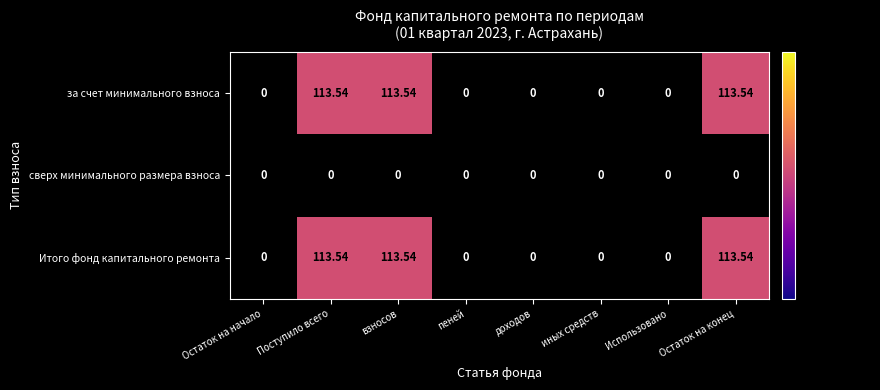

Reading left to right, transcribe all the data shown in this chart.

за счет минимального взноса: Остаток на начало=0.0	Поступило всего=113.5	взносов=113.5	пеней=0.0	доходов=0.0	иных средств=0.0	Использовано=0.0	Остаток на конец=113.5
сверх минимального размера взноса: Остаток на начало=0.0	Поступило всего=0.0	взносов=0.0	пеней=0.0	доходов=0.0	иных средств=0.0	Использовано=0.0	Остаток на конец=0.0
Итого фонд капитального ремонта: Остаток на начало=0.0	Поступило всего=113.5	взносов=113.5	пеней=0.0	доходов=0.0	иных средств=0.0	Использовано=0.0	Остаток на конец=113.5